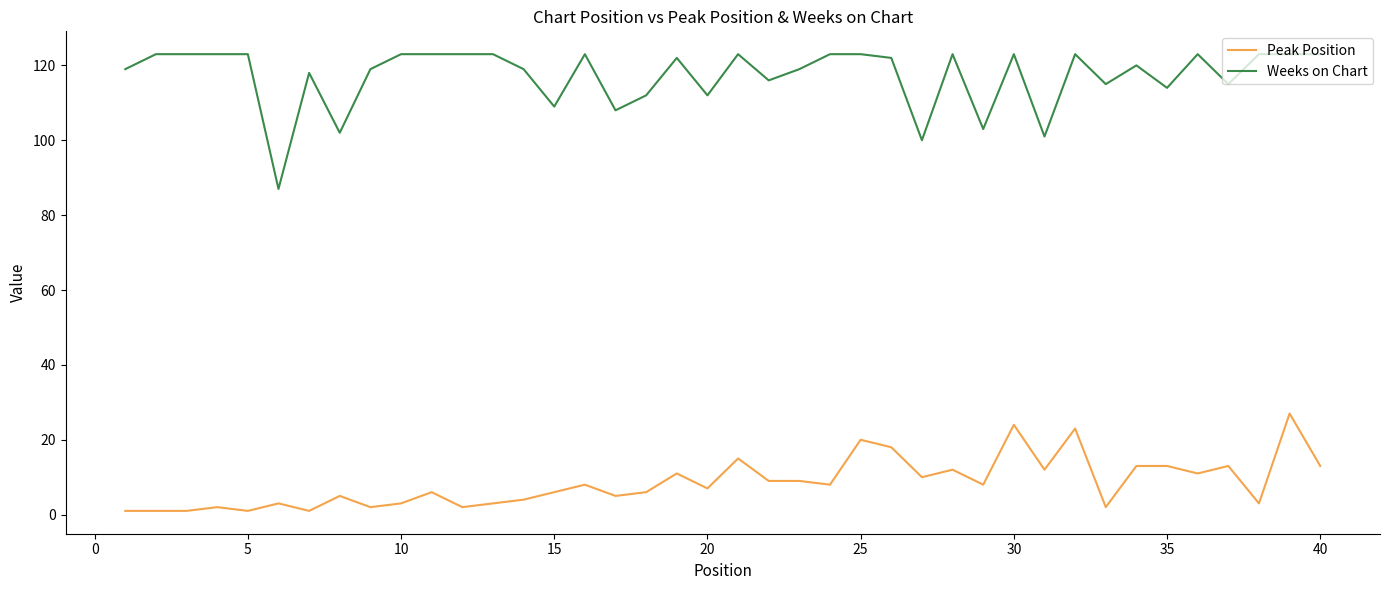

Count the number of data series in this chart.

2